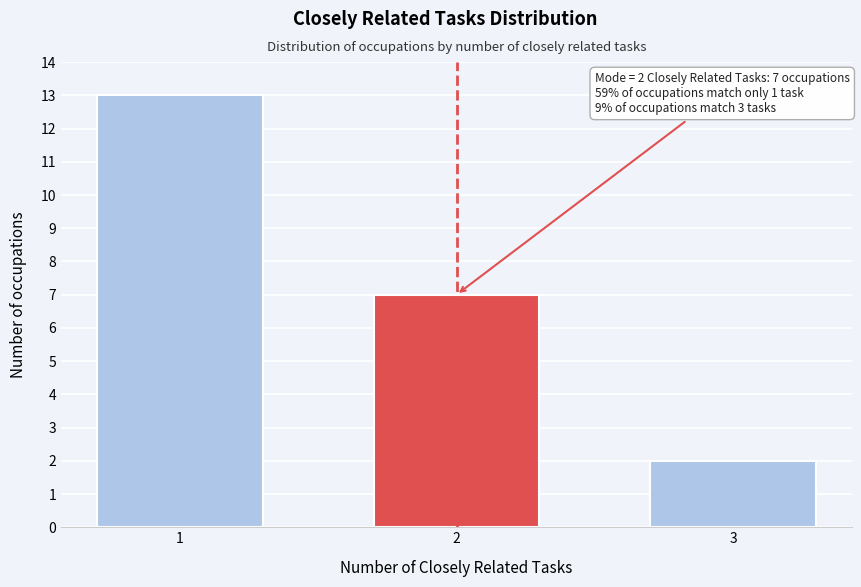

Reading right to left, transcribe all the data shown in this chart.

2	7	13